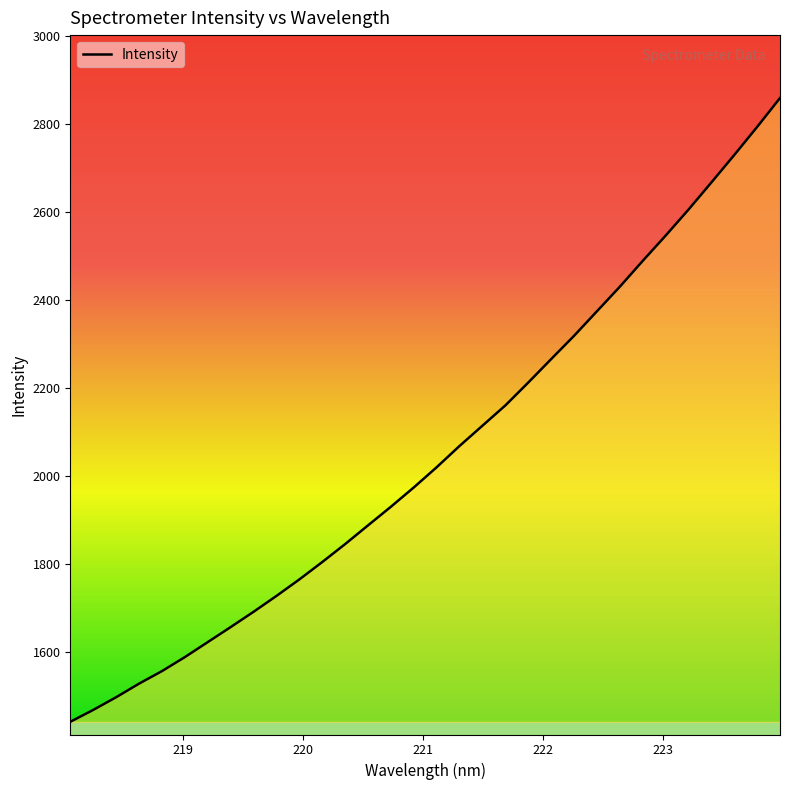

What is the maximum value shown in the chart?

2858.4